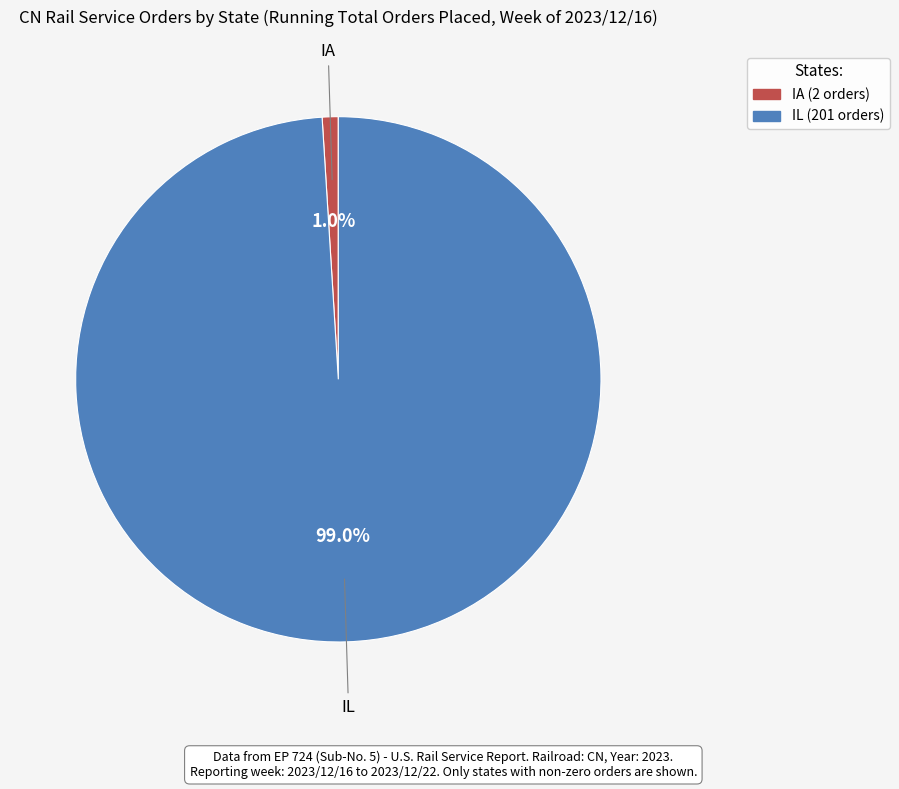

Does IA represent more than half of the total?

No